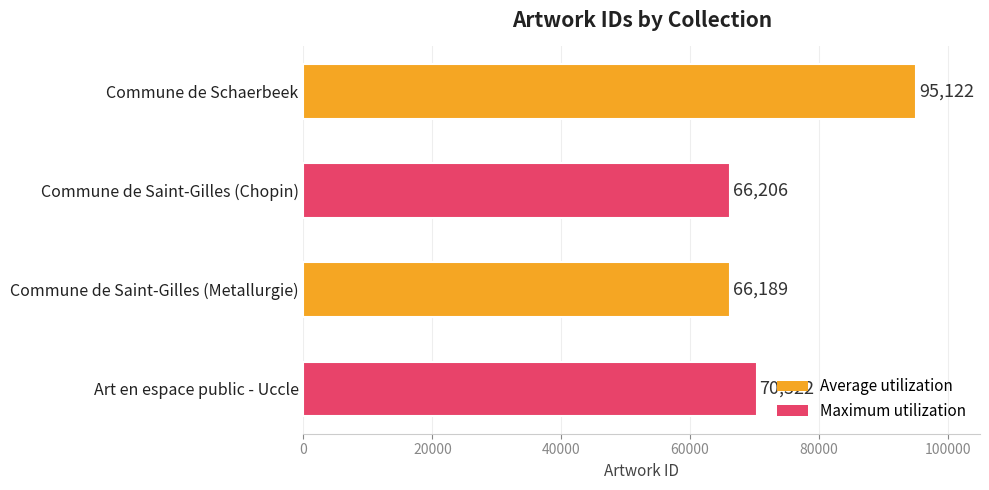

List the labels in order of value, smallest first.

Commune de Saint-Gilles (Metallurgie), Commune de Saint-Gilles (Chopin), Art en espace public - Uccle, Commune de Schaerbeek